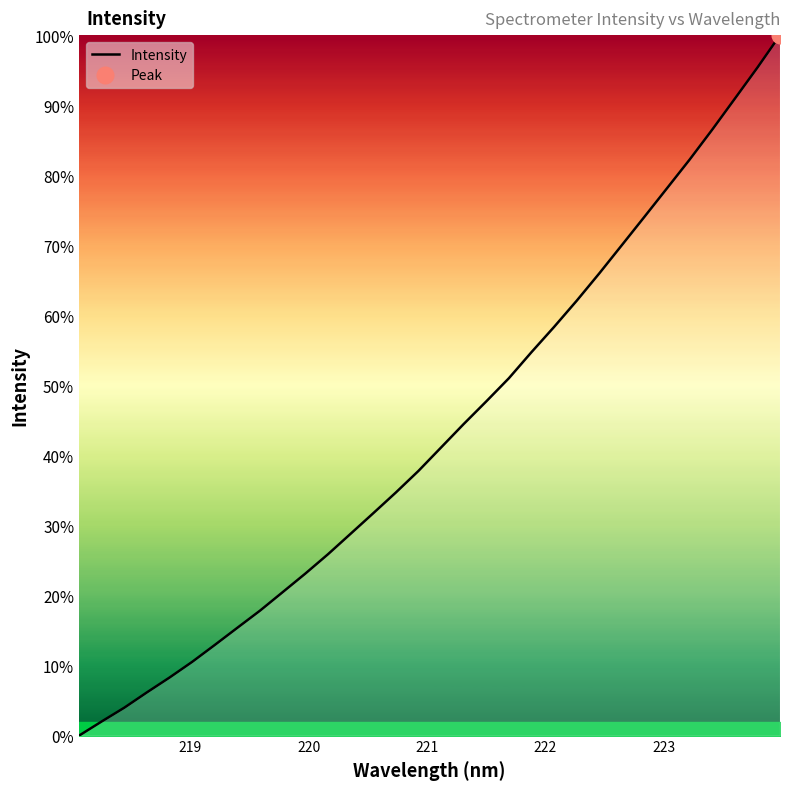

How many values are below 41?

16